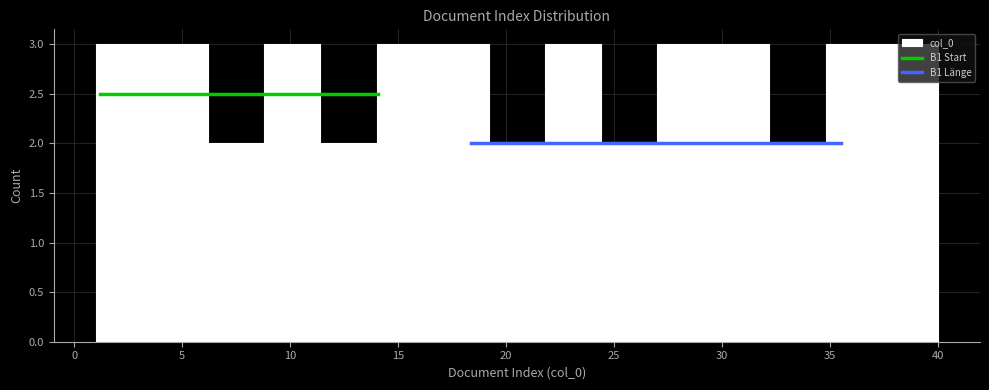

Reading left to right, list every bar in this chart as the range it spans on the x-axis followed by its height. Neither the bar edges nor the heights are printed on the chart, so give them approximately, as read against the axes.

1.0 to 3.6: 3
3.6 to 6.2: 3
6.2 to 8.8: 2
8.8 to 11.4: 3
11.4 to 14.0: 2
14.0 to 16.6: 3
16.6 to 19.2: 3
19.2 to 21.8: 2
21.8 to 24.4: 3
24.4 to 27.0: 2
27.0 to 29.6: 3
29.6 to 32.2: 3
32.2 to 34.8: 2
34.8 to 37.4: 3
37.4 to 40.0: 3